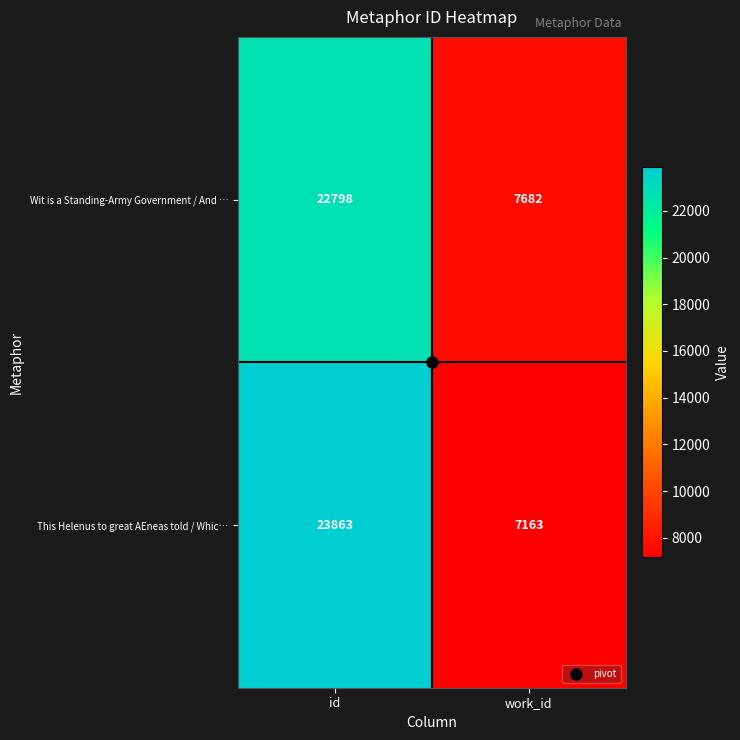

How many data points does each series have?

2